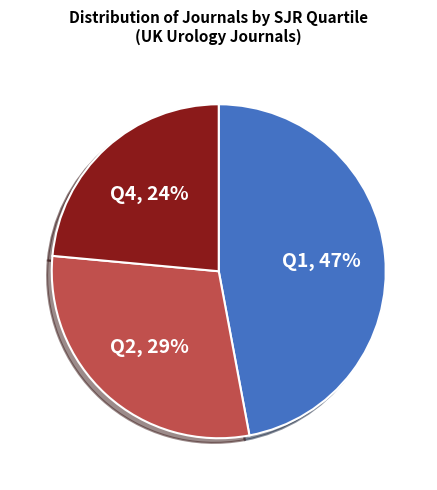

Count the number of slices in the pie.

3